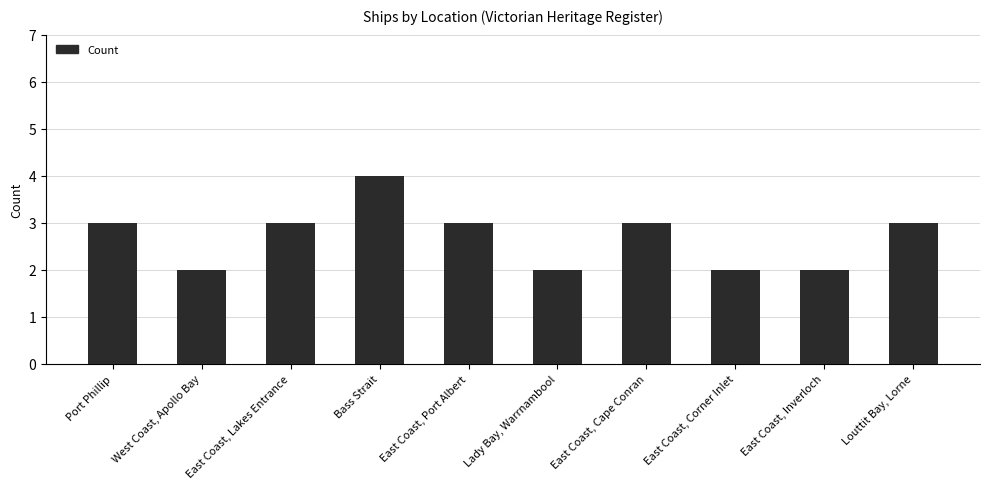

What is the sum of the values at East Coast, Inverloch and Louttit Bay, Lorne?

5